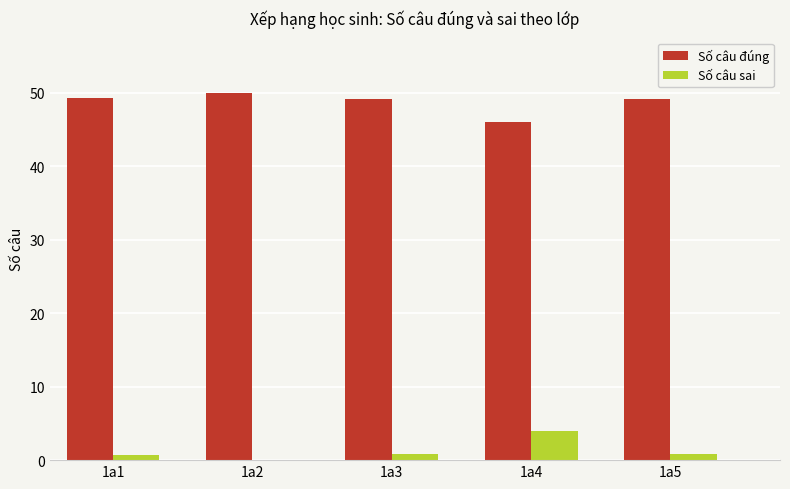

What is the maximum value for Số câu sai?

4.0